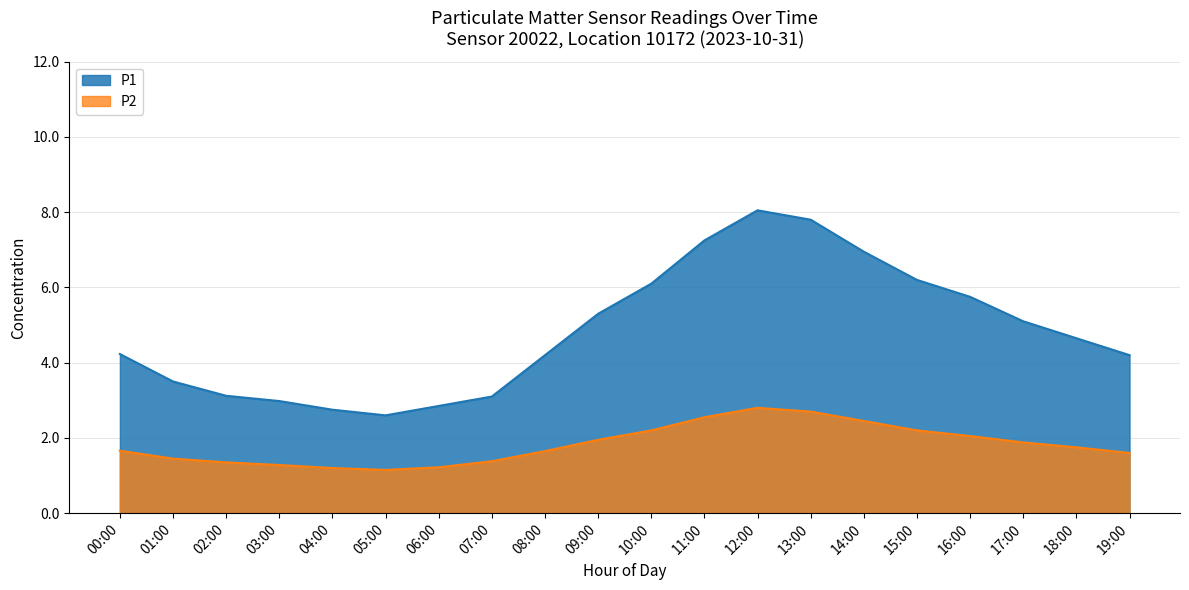

Count the number of categories in the chart.

20